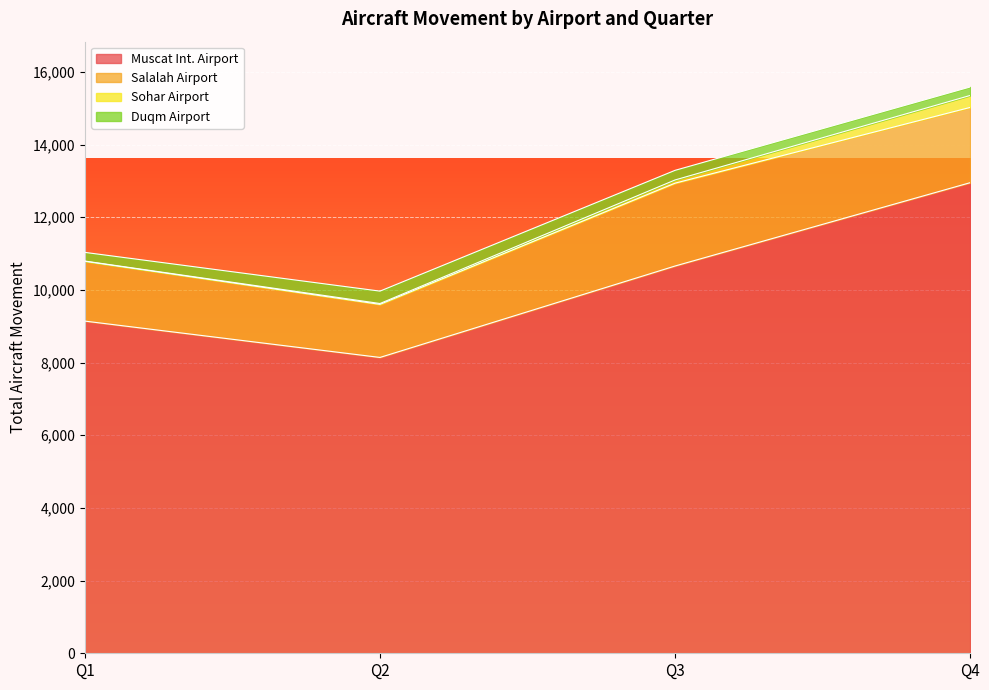

What is the difference between the Muscat Int. Airport values at Q2 and Q1?

1000